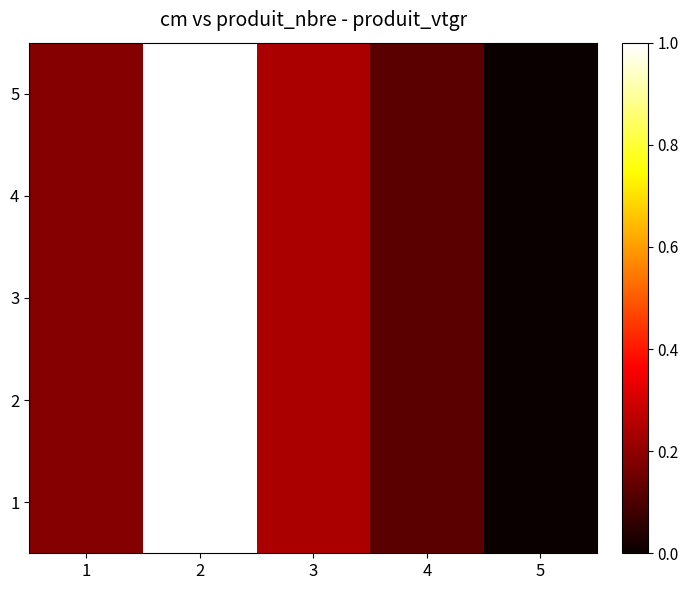

At which category is the sum across all series the highest?

2